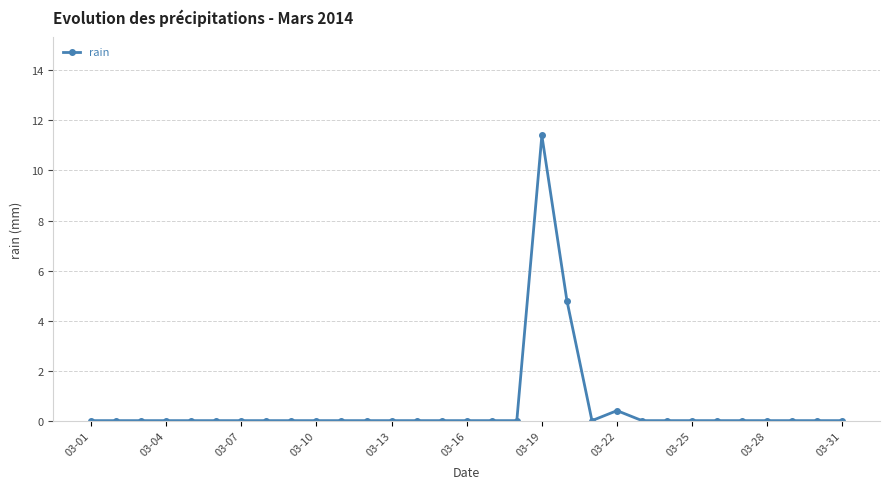

How many series are shown in this chart?

1